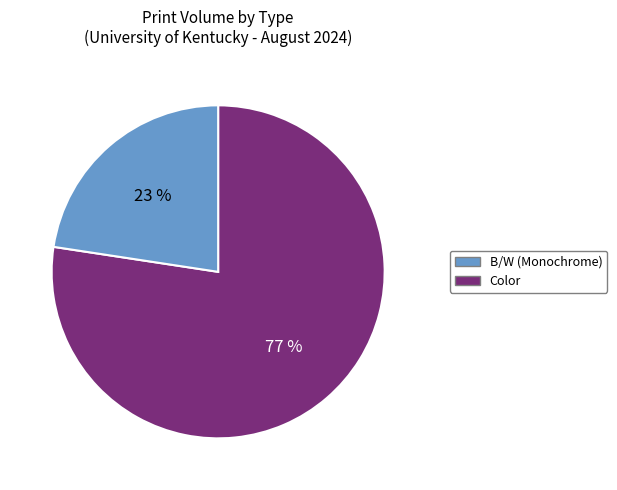

What is the smallest slice in the pie chart?

Color